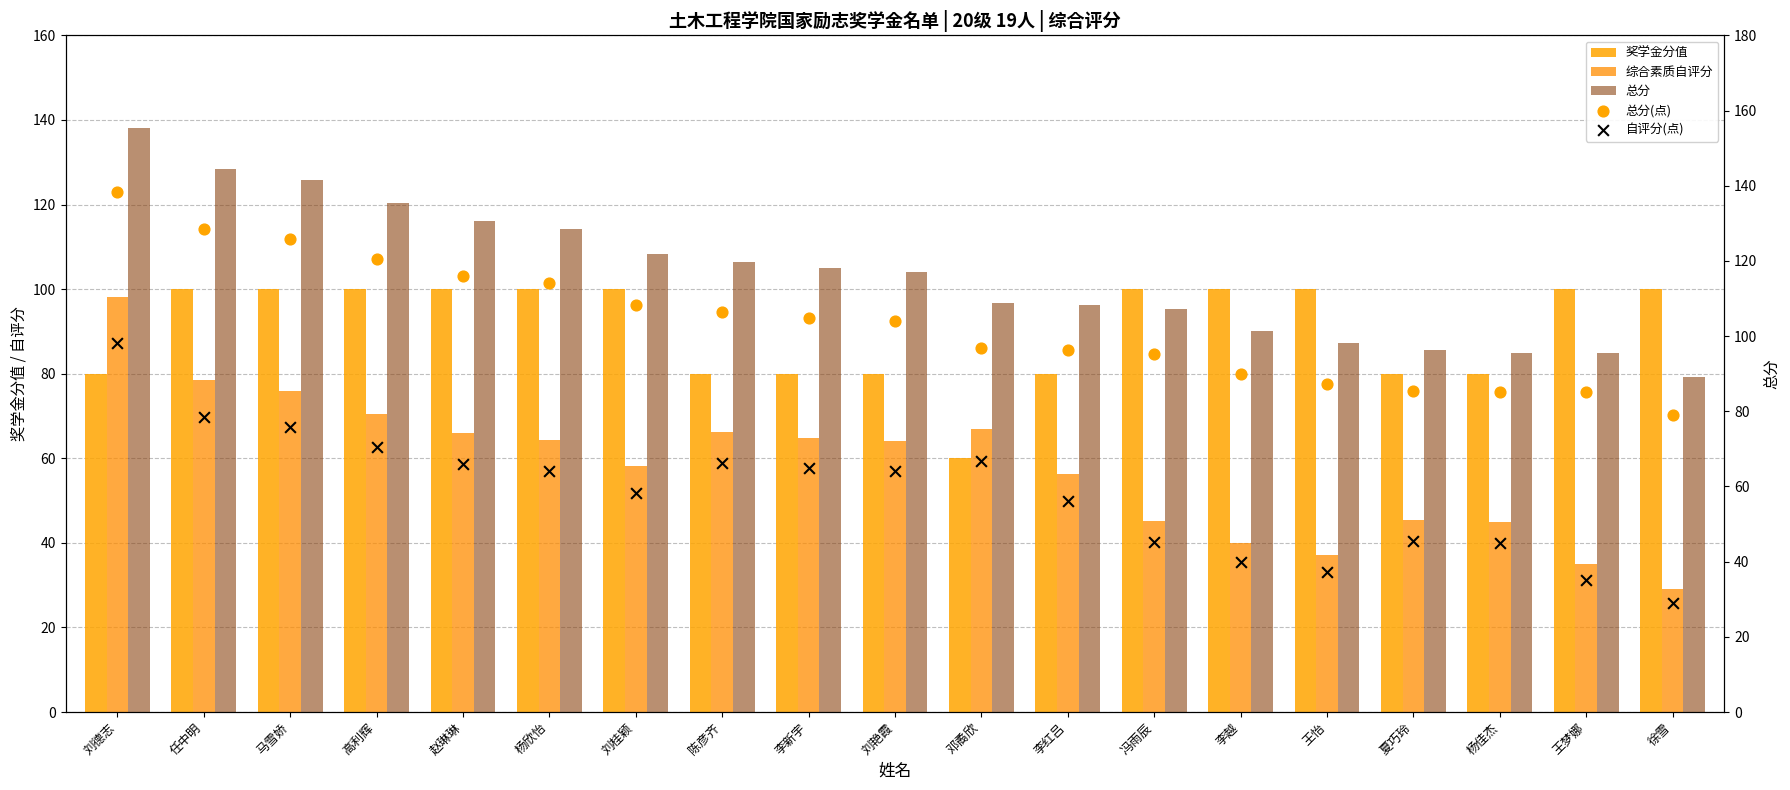

At how many categories does at least one series exceed 55?

19